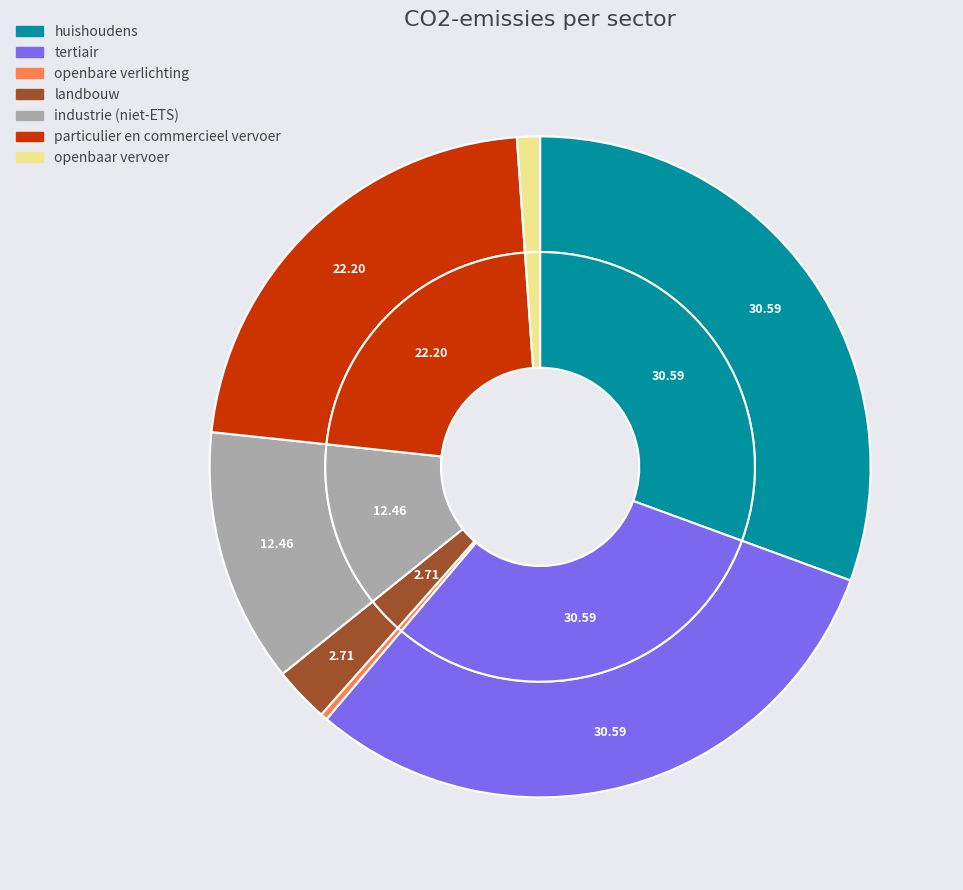

To the nearest percent, what is the combined percentage of particulier en commercieel vervoer and tertiair?

53%